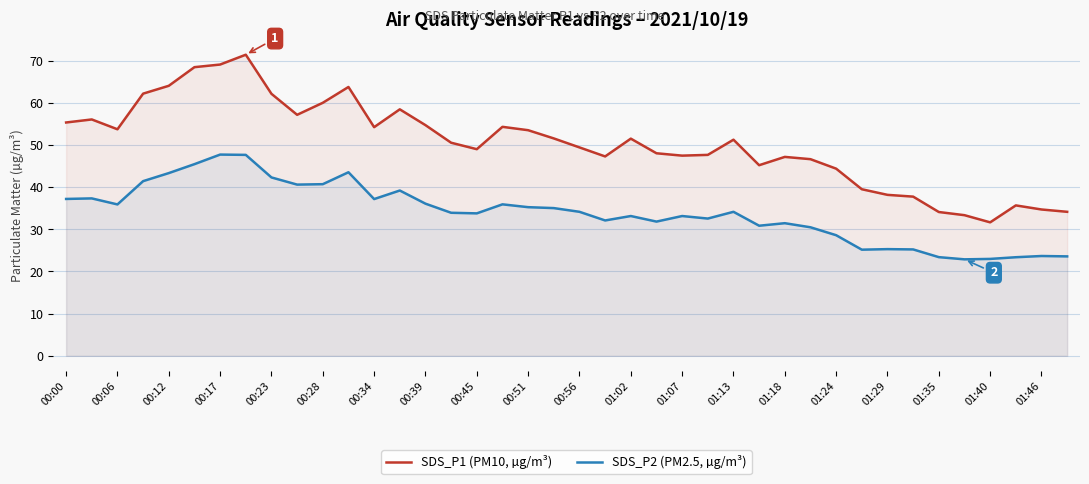

What is the maximum value for SDS_P1 (PM10, µg/m³)?

71.4